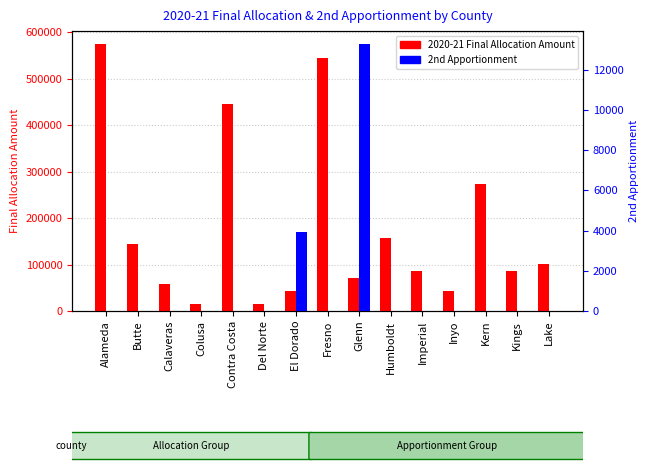

Is the value of 2020-21 Final Allocation Amount at El Dorado greater than the value of 2nd Apportionment at Imperial?

Yes